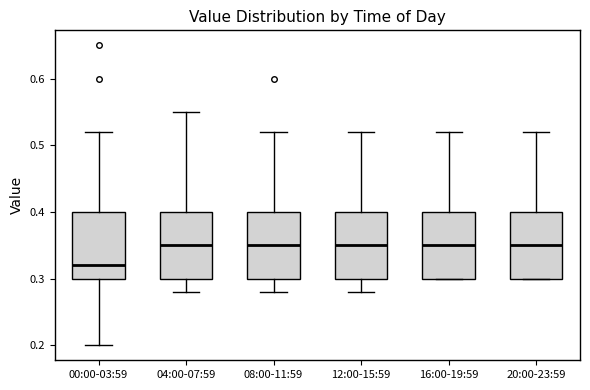

Reading left to right, transcribe this box plot: for each box, give where its median line is, the range the box spans, and where its two whiskers end, as read against the y-axis. The values are not printed on the chart, so give them approximately, as read against the axis.

00:00-03:59: median 0.32, box 0.30 to 0.40, whiskers 0.20 to 0.52
04:00-07:59: median 0.35, box 0.30 to 0.40, whiskers 0.28 to 0.55
08:00-11:59: median 0.35, box 0.30 to 0.40, whiskers 0.28 to 0.52
12:00-15:59: median 0.35, box 0.30 to 0.40, whiskers 0.28 to 0.52
16:00-19:59: median 0.35, box 0.30 to 0.40, whiskers 0.30 to 0.52
20:00-23:59: median 0.35, box 0.30 to 0.40, whiskers 0.30 to 0.52